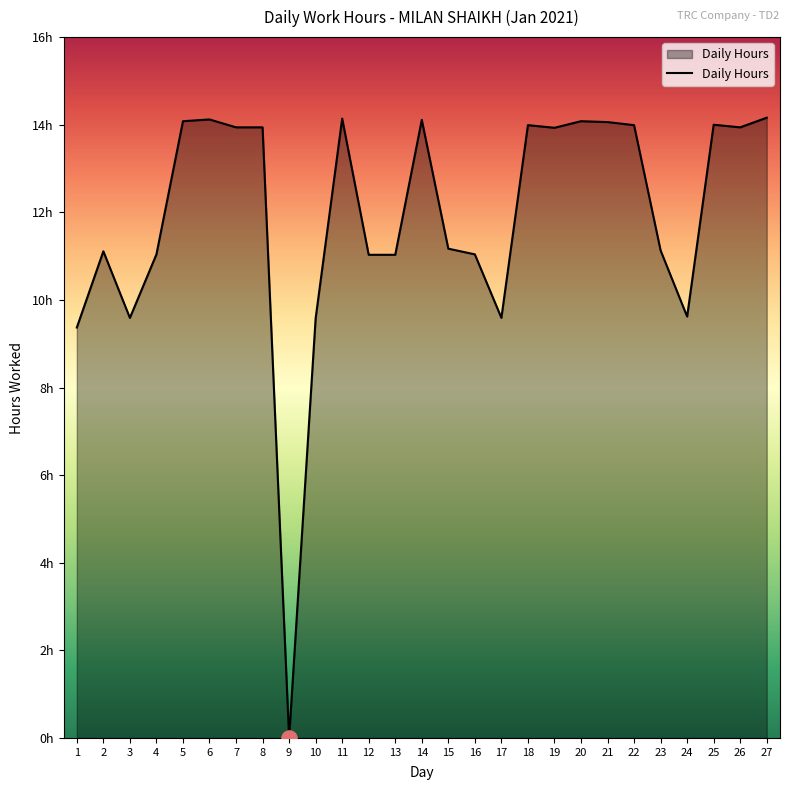

What is the ratio of the value at 13 to the value at 24?

1.1